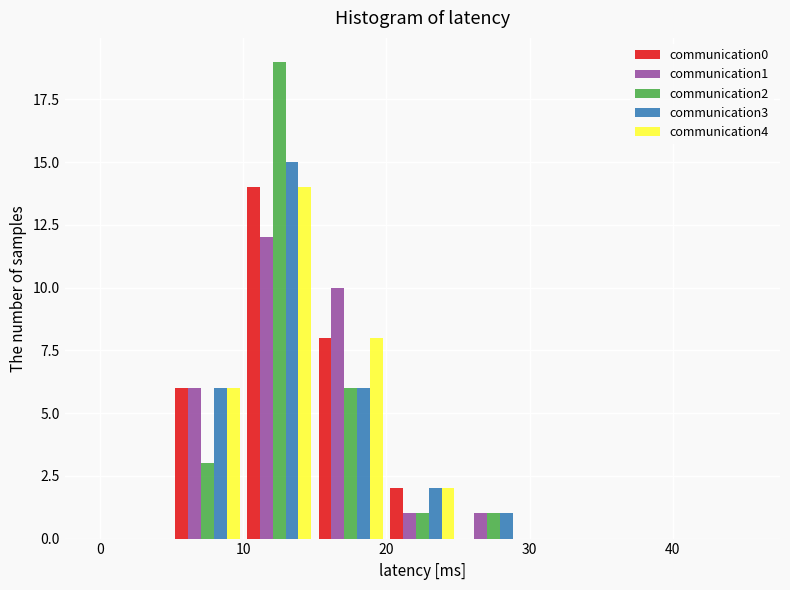

What is the height of the communication0 bar covering 10 to 15 on the x-axis? The values are not printed on the chart, so give them approximately, as read against the axis.

14